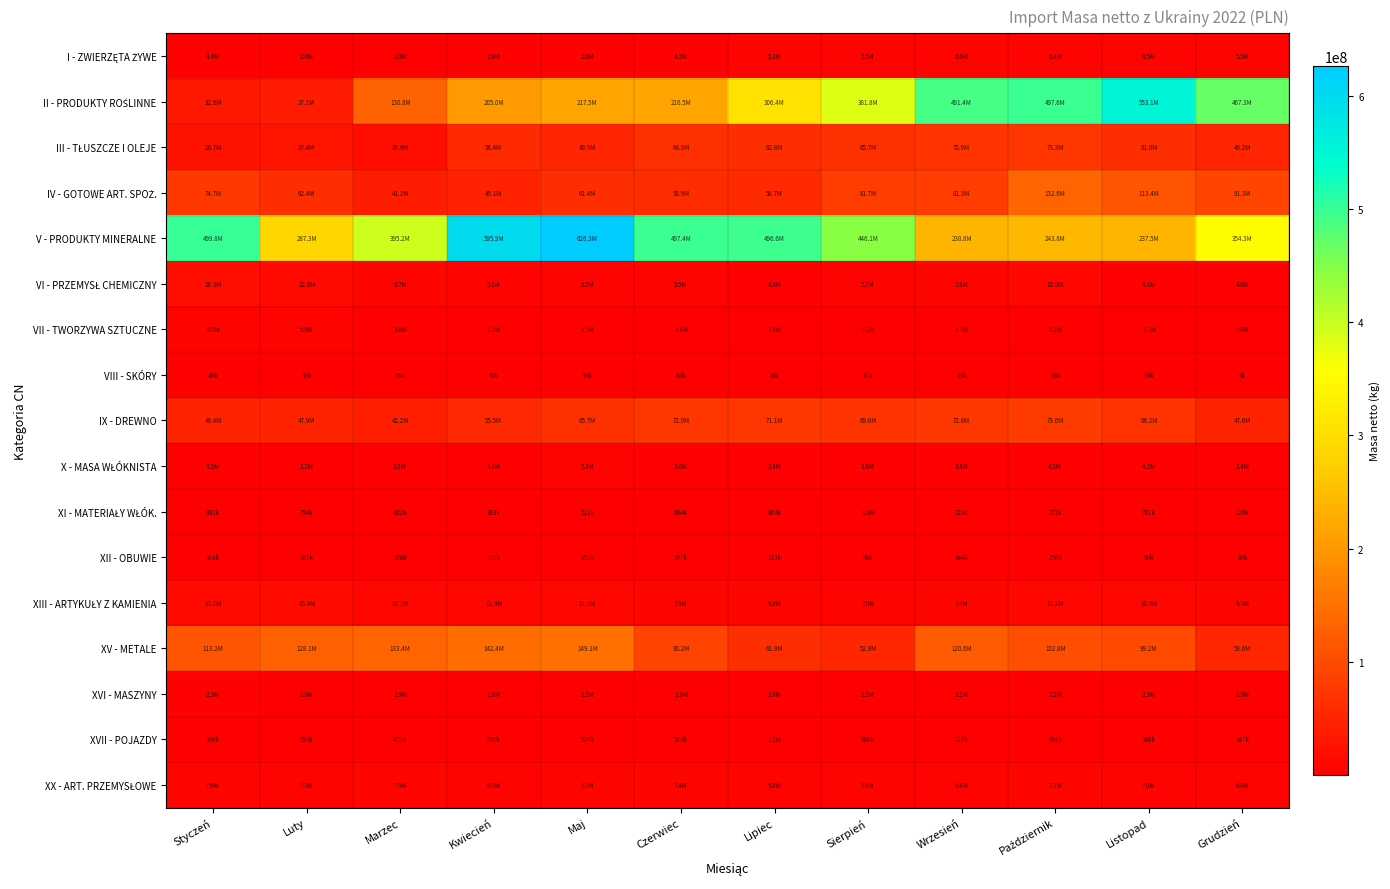

At which category is the sum across all series the highest?

Maj